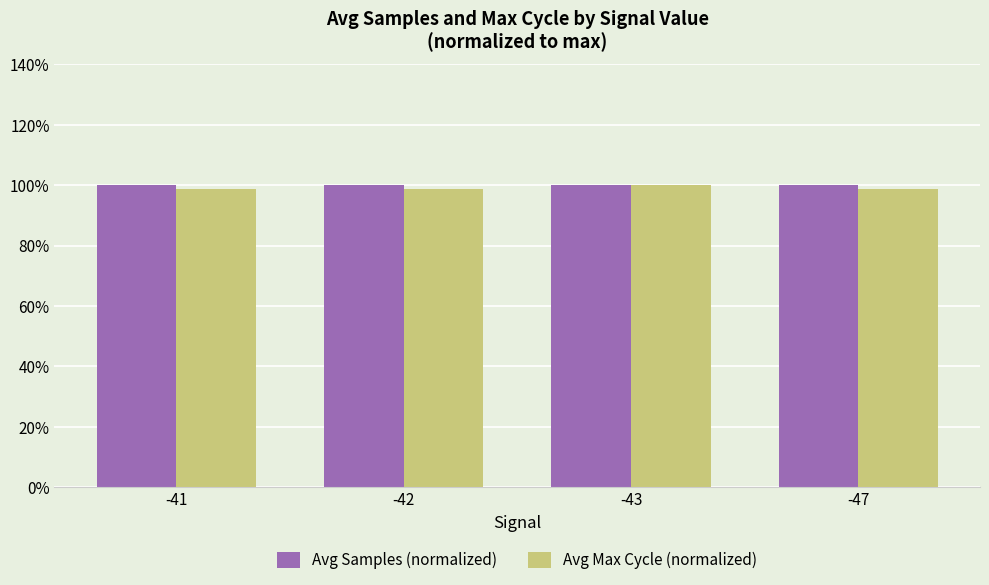

Does the chart contain stacked bars?

No